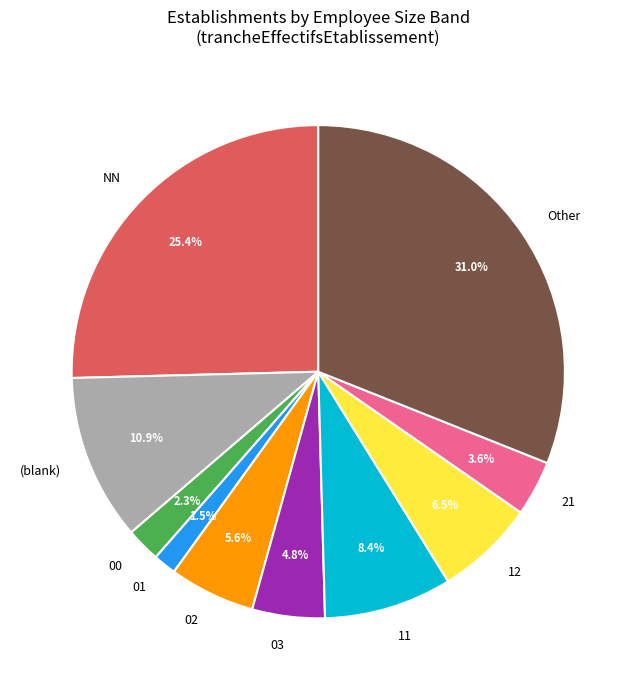

Which slice is the largest?

Other